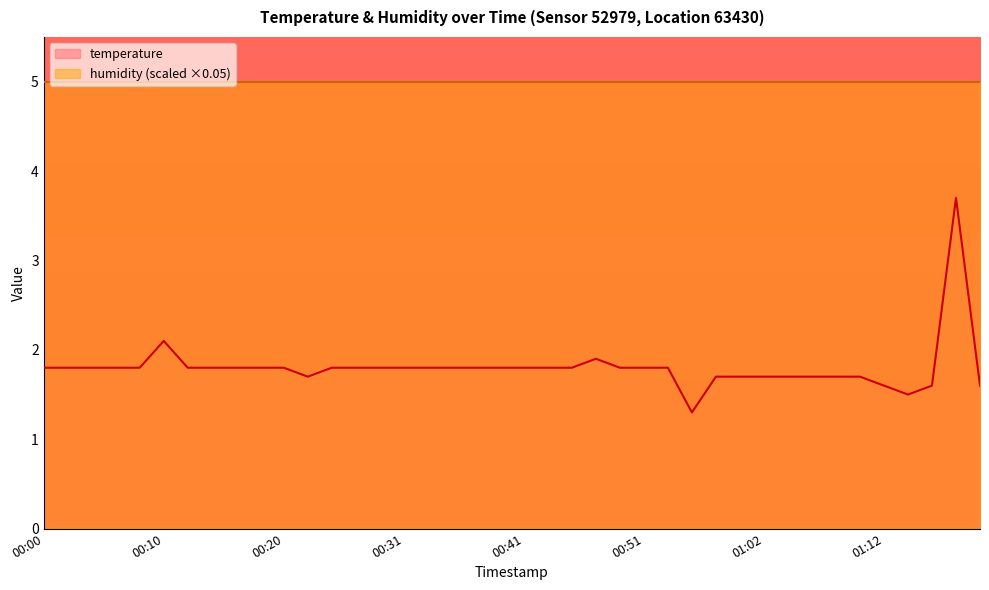

True or false: the data shows 2.7 at 00:18.

False